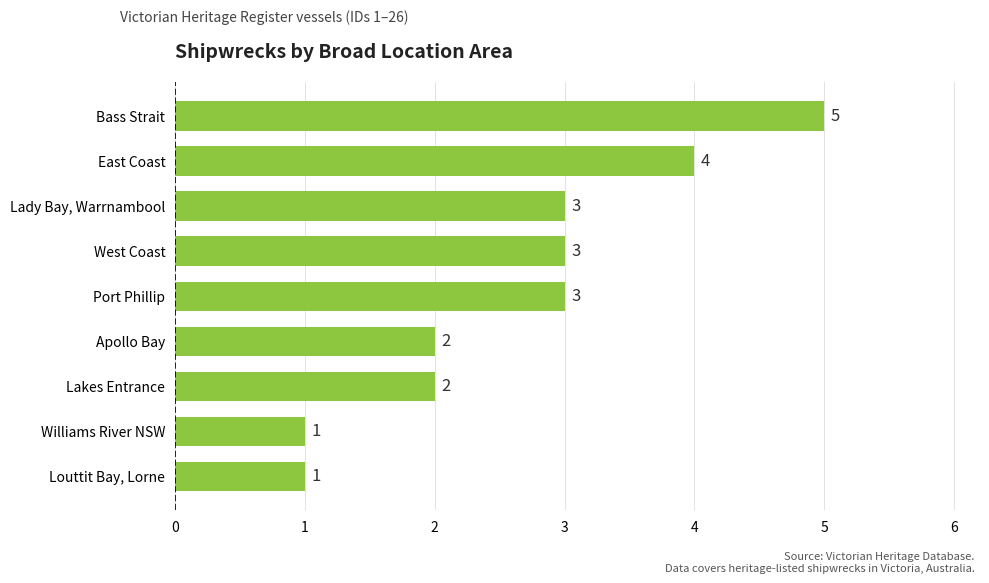

Reading bottom to top, extract all data points from this chart.

Louttit Bay, Lorne=1	Williams River NSW=1	Lakes Entrance=2	Apollo Bay=2	Port Phillip=3	West Coast=3	Lady Bay, Warrnambool=3	East Coast=4	Bass Strait=5